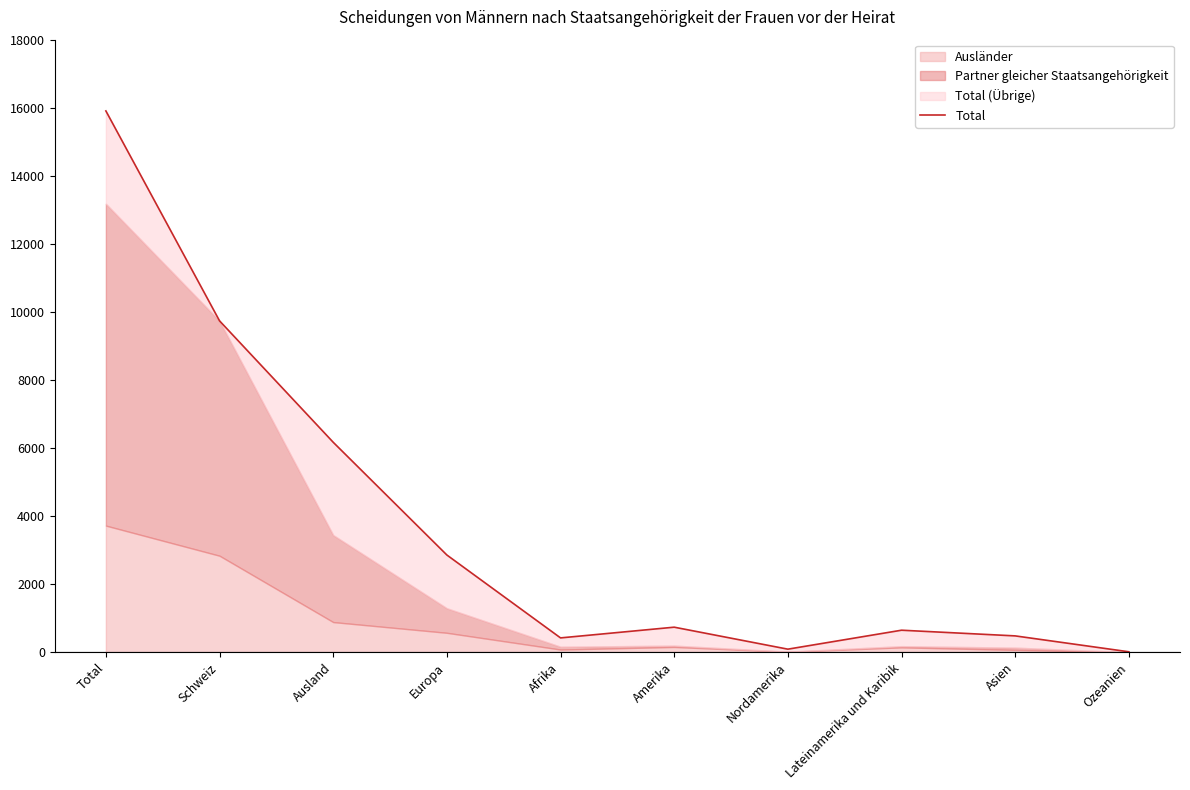

What is the average value?

3705